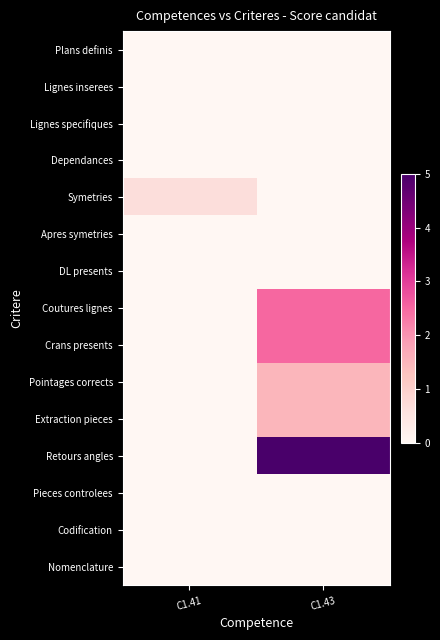

Reading left to right, list all the values displayed in this chart.

Plans definis: C1.41=0.0	C1.43=0.0
Lignes inserees: C1.41=0.0	C1.43=0.0
Lignes specifiques: C1.41=0.0	C1.43=0.0
Dependances: C1.41=0.0	C1.43=0.0
Symetries: C1.41=0.7	C1.43=0.0
Apres symetries: C1.41=0.0	C1.43=0.0
DL presents: C1.41=0.0	C1.43=0.0
Coutures lignes: C1.41=0.0	C1.43=2.5
Crans presents: C1.41=0.0	C1.43=2.5
Pointages corrects: C1.41=0.0	C1.43=1.5
Extraction pieces: C1.41=0.0	C1.43=1.5
Retours angles: C1.41=0.0	C1.43=5.0
Pieces controlees: C1.41=0.0	C1.43=0.0
Codification: C1.41=0.0	C1.43=0.0
Nomenclature: C1.41=0.0	C1.43=0.0